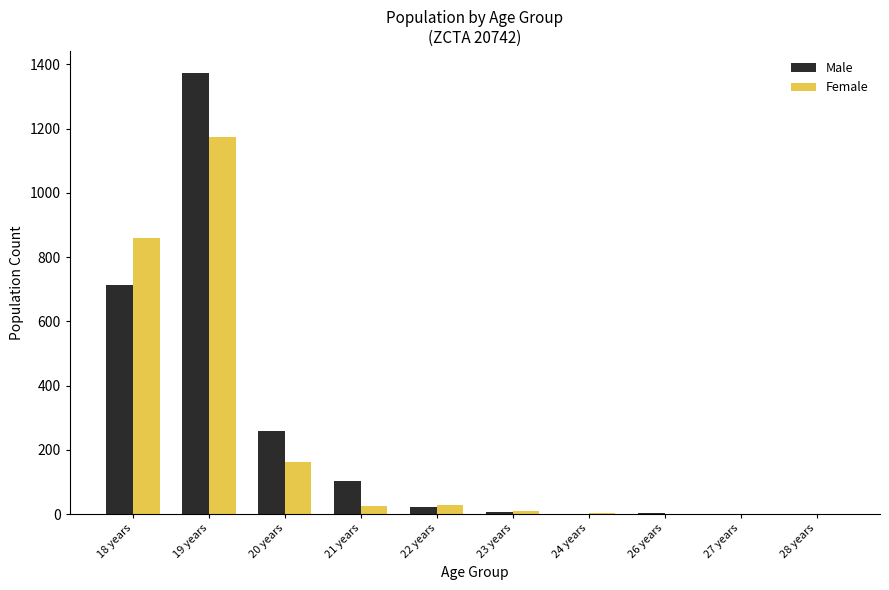

Are the bars horizontal?

No